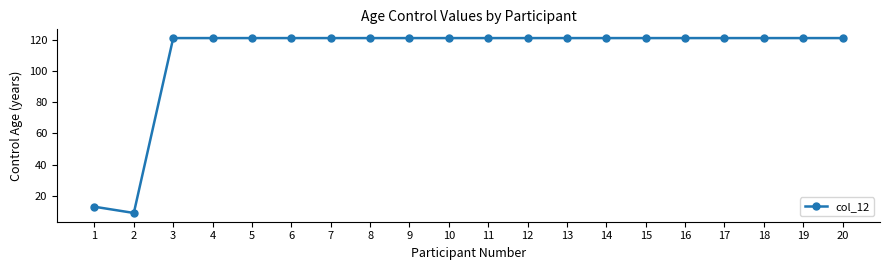

At which category does the chart reach its minimum across all series?

2